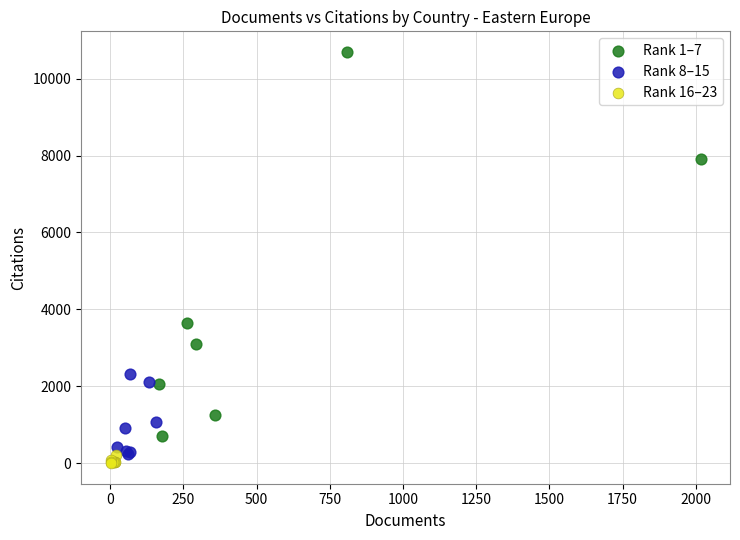

Which series contains the highest Y value?

Rank 1–7